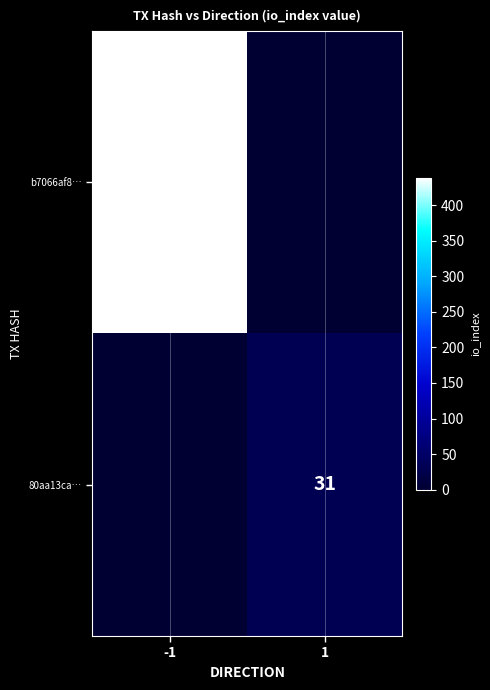

Is it true that b7066af8… equals 131 at -1?

False